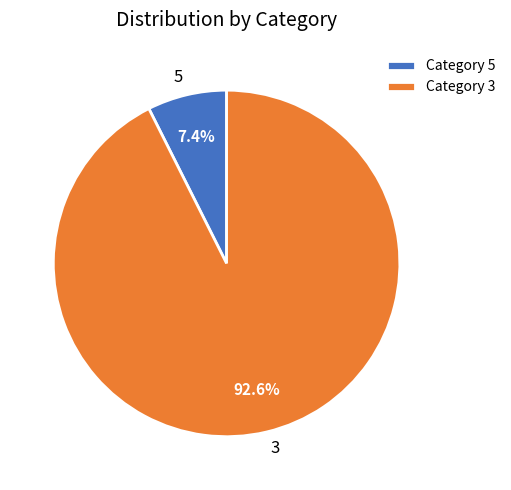

Does any single category account for the majority?

Yes